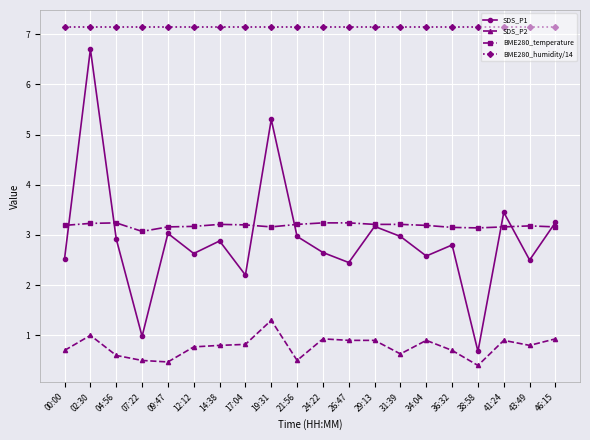

True or false: BME280_temperature and BME280_humidity/14 intersect in this chart.

False